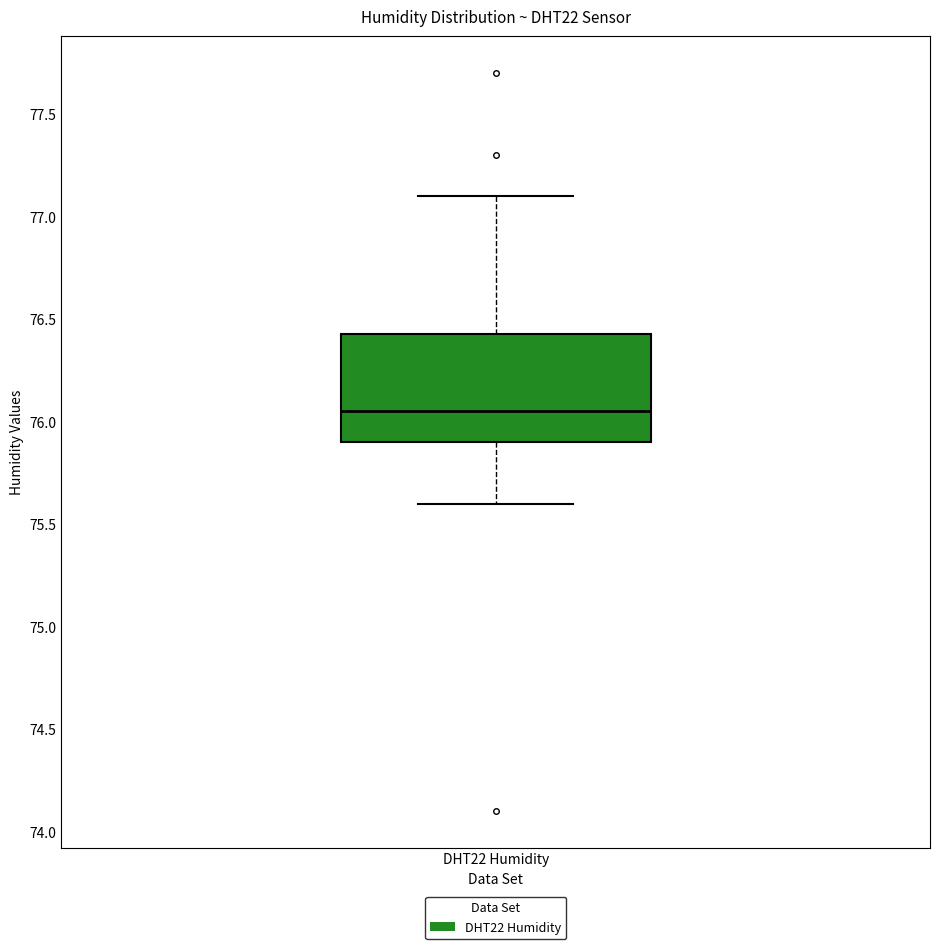

Transcribe this box plot: give where the median line is, the range the box spans, and where the two whiskers end, as read against the y-axis. The values are not printed on the chart, so give them approximately, as read against the axis.

median 76.05, box 75.90 to 76.45, whiskers 75.60 to 77.10